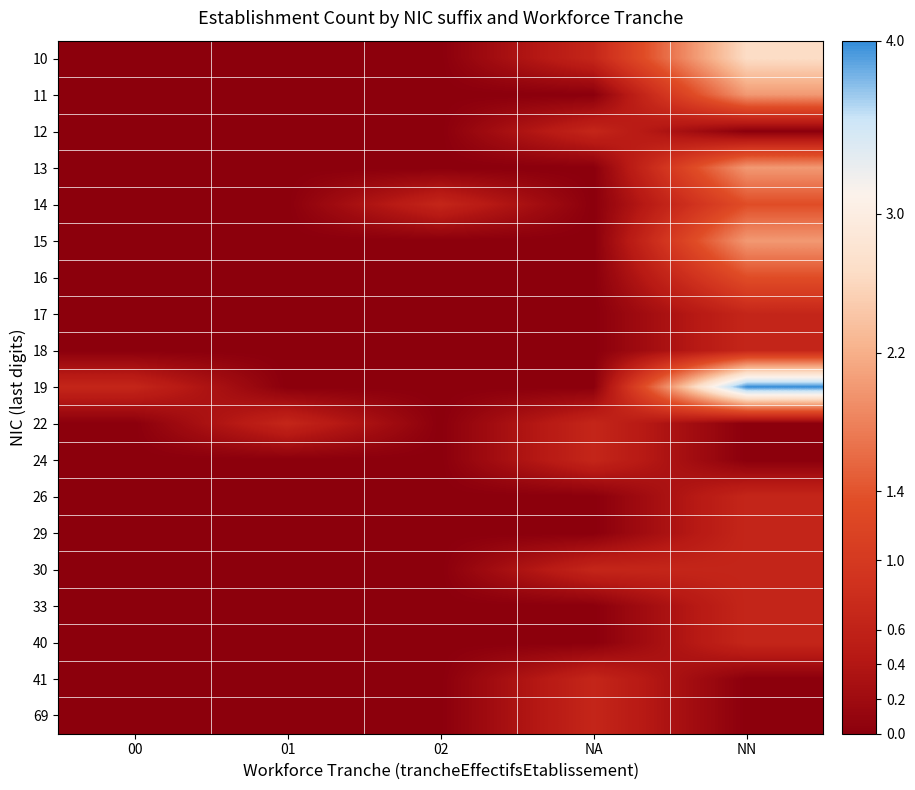

At how many categories does at least one series exceed 3?

1